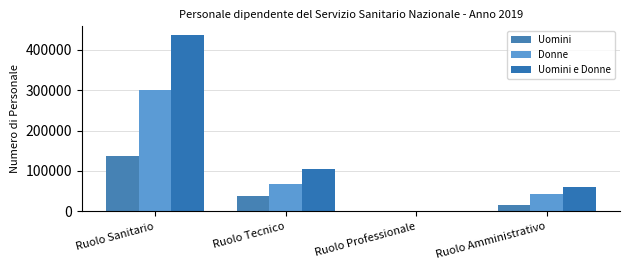

What is the minimum value for Donne?

293